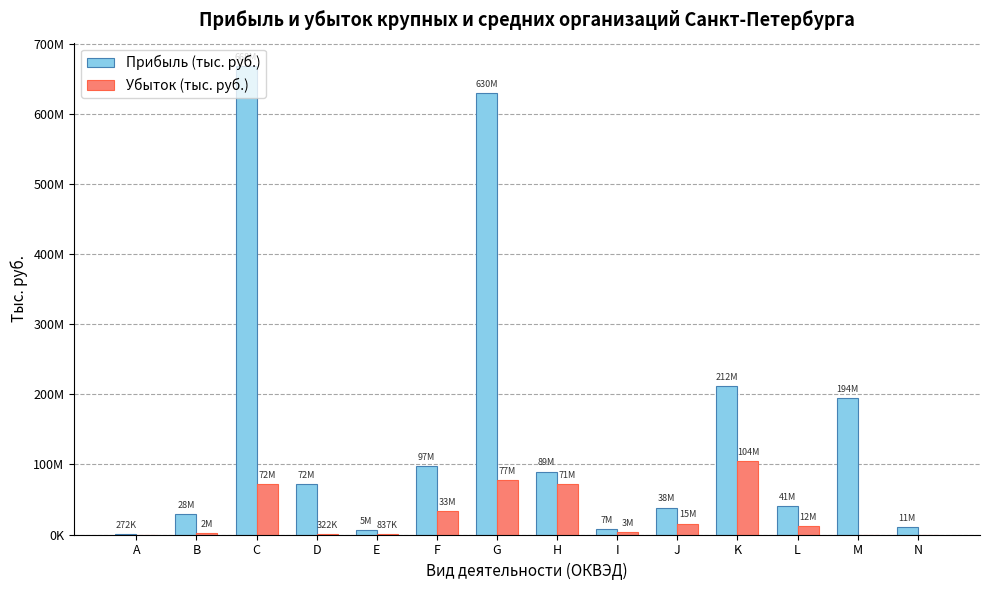

Rank the series by their maximum value, from highest to lowest.

Прибыль (тыс. руб.), Убыток (тыс. руб.)